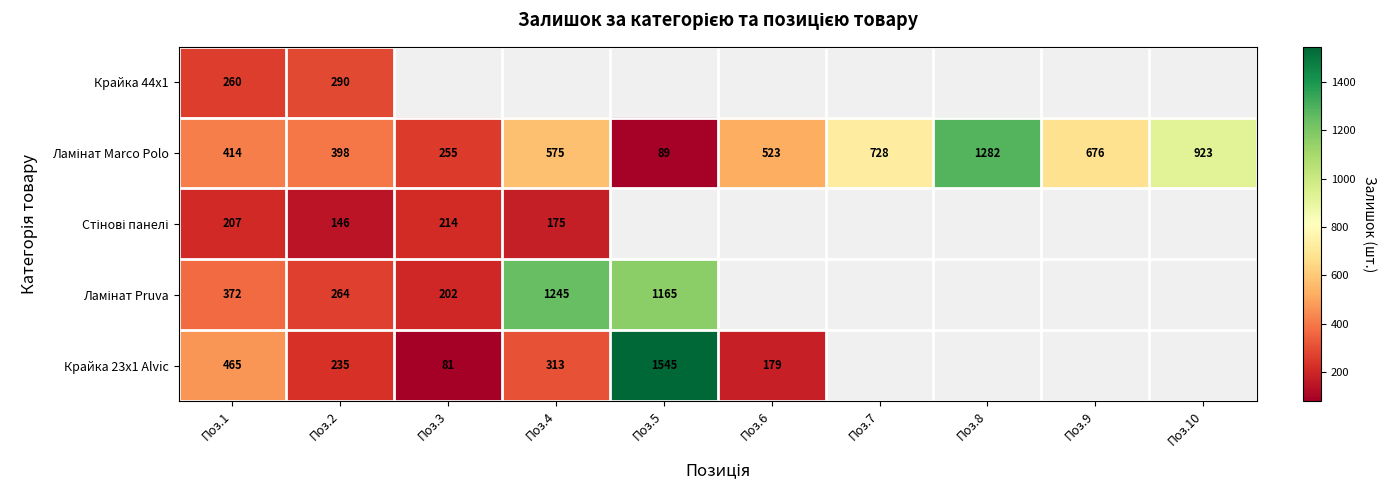

At which category does the chart reach its peak across all series?

Поз.5